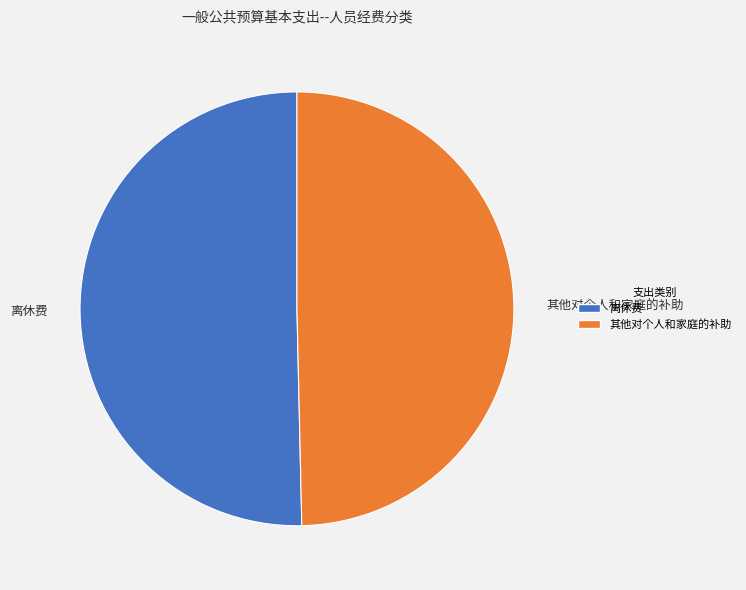

Which category has the biggest portion of the pie?

离休费